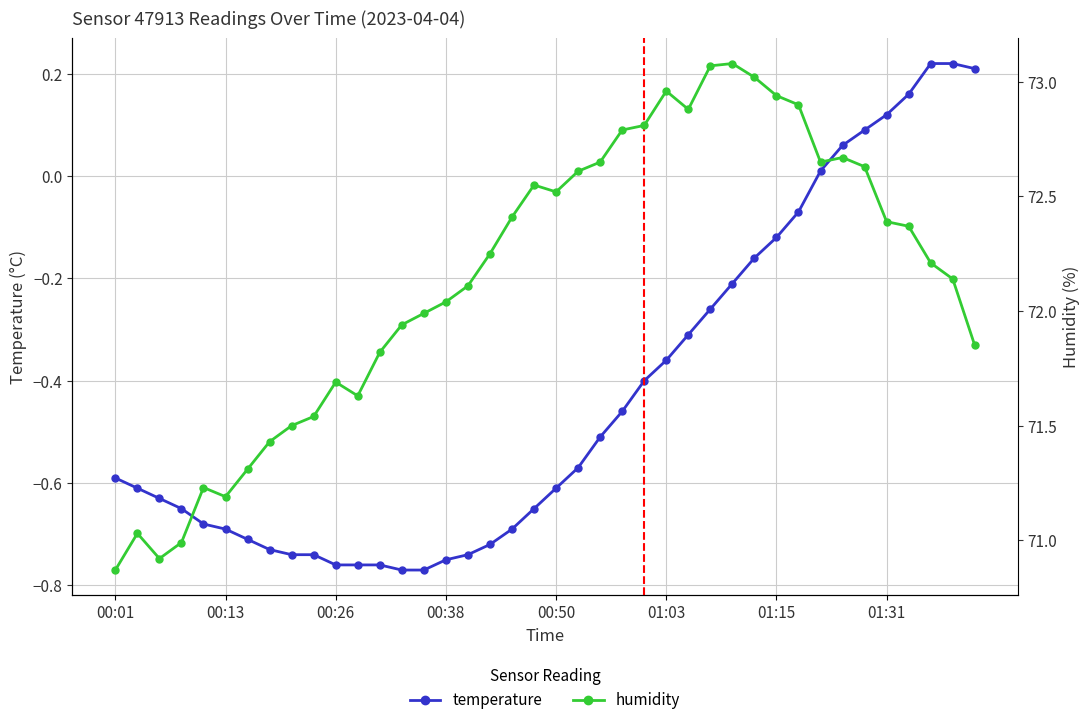

True or false: temperature has a value of -0.7 at 00:38.

True